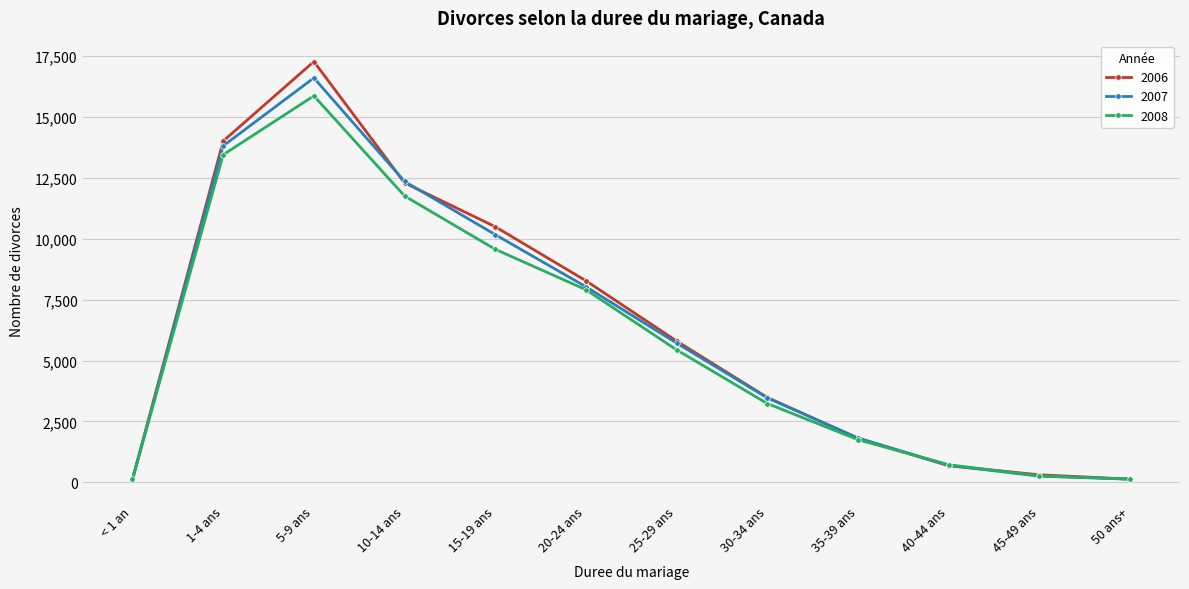

Is the value of 2006 at 15-19 ans greater than the value of 2007 at < 1 an?

Yes